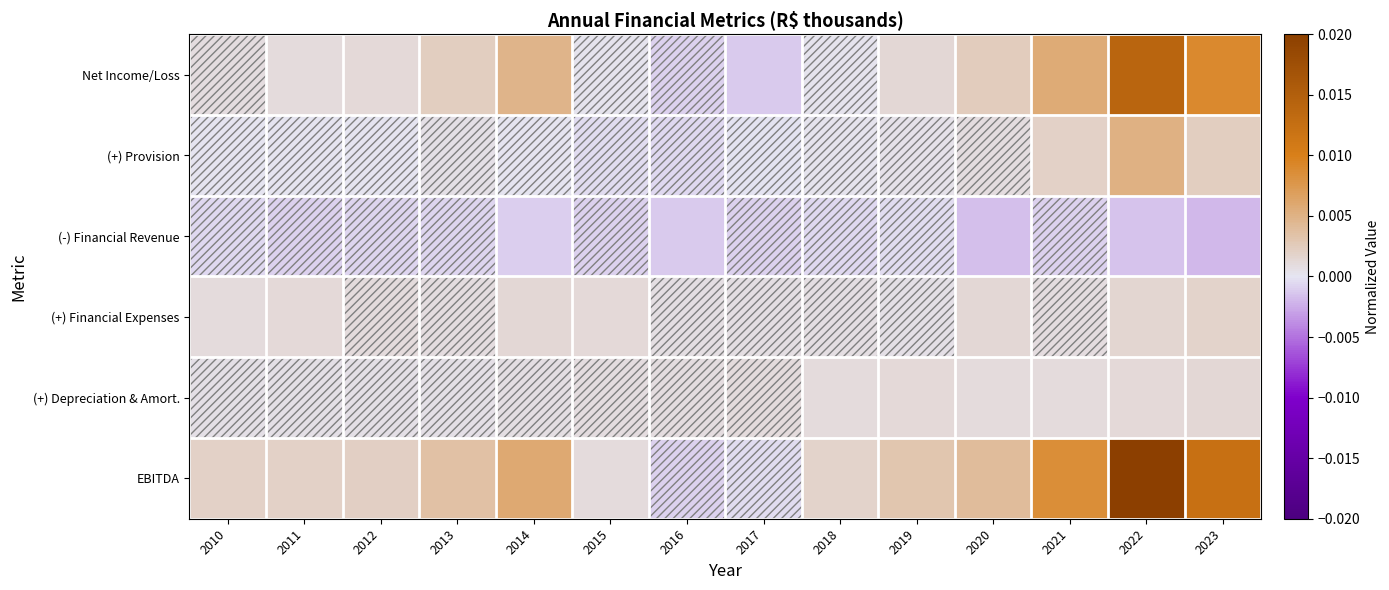

Which series has the largest range (max minus min)?

EBITDA